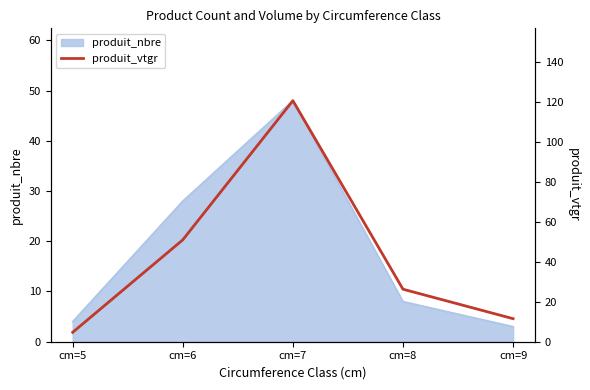

What is the smallest value displayed?

4.7